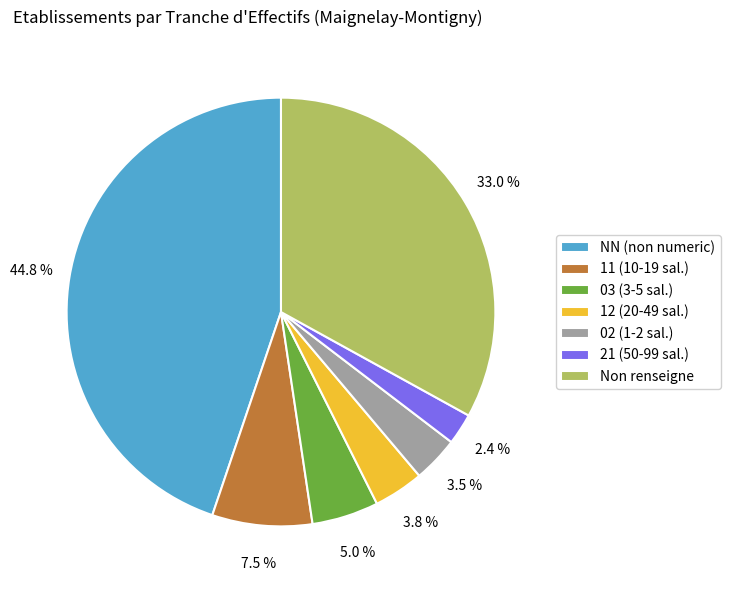

Is there a majority slice in this chart?

No